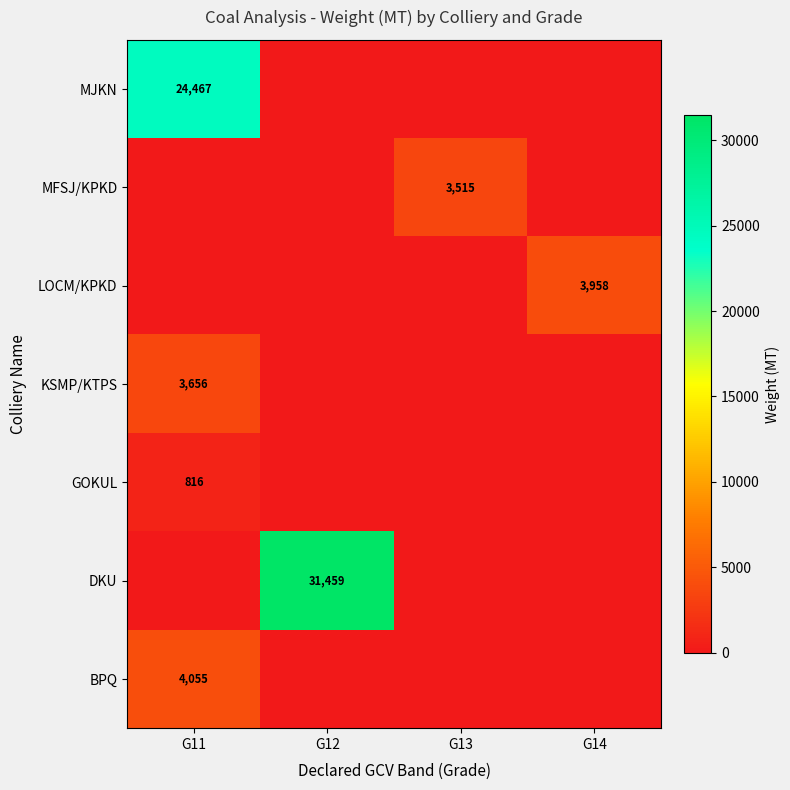

True or false: DKU has a value of 31459 at G12.

True